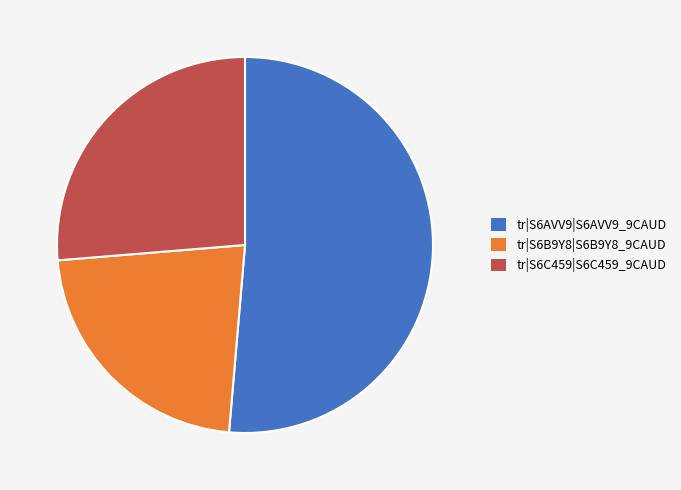

Combined, do tr|S6C459|S6C459_9CAUD and tr|S6AVV9|S6AVV9_9CAUD account for over 50%?

Yes